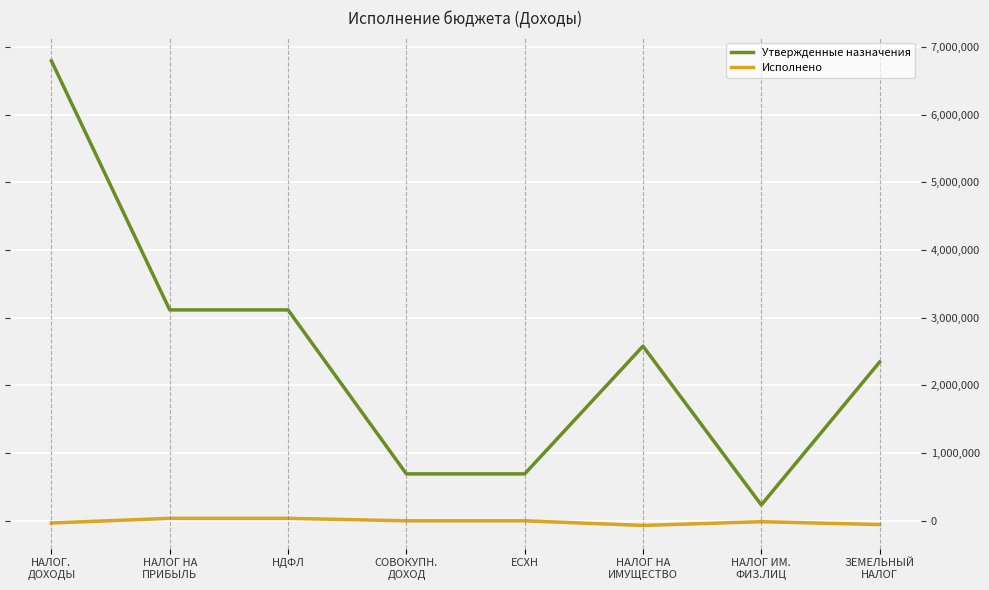

Is this an area chart (filled region under the line)?

No